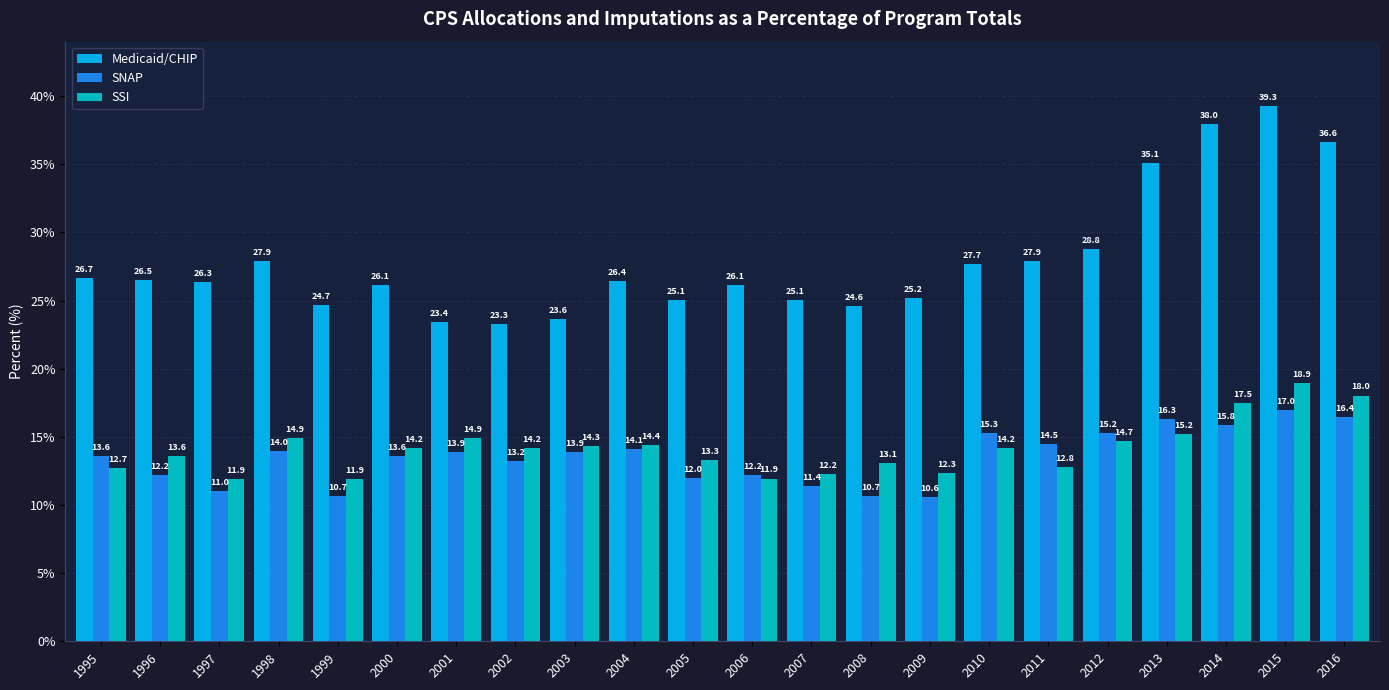

Is the value of Medicaid/CHIP at 2004 greater than the value of SSI at 2009?

Yes